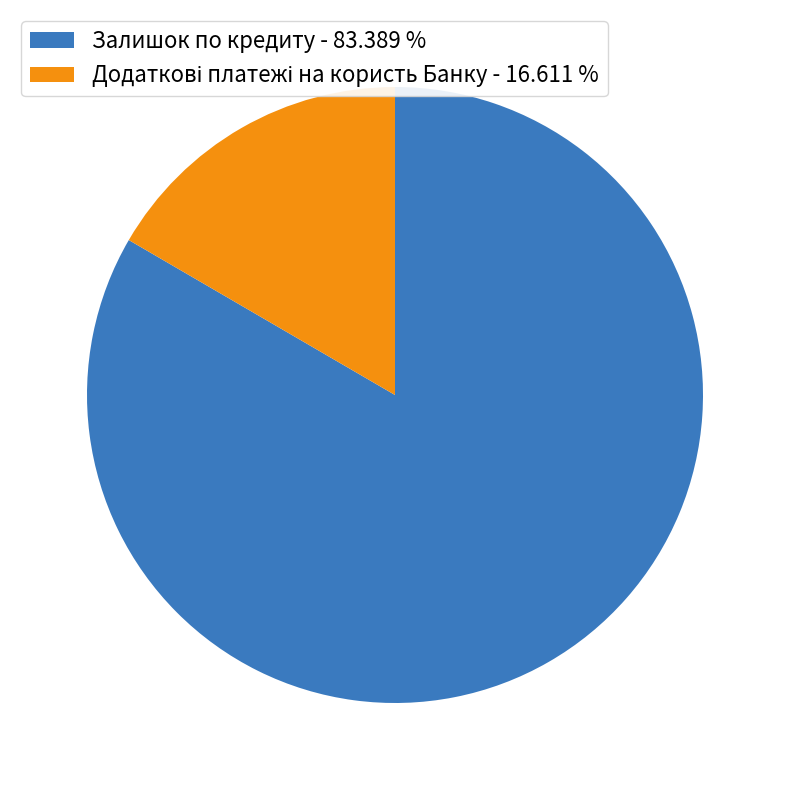

Does any single category account for the majority?

Yes